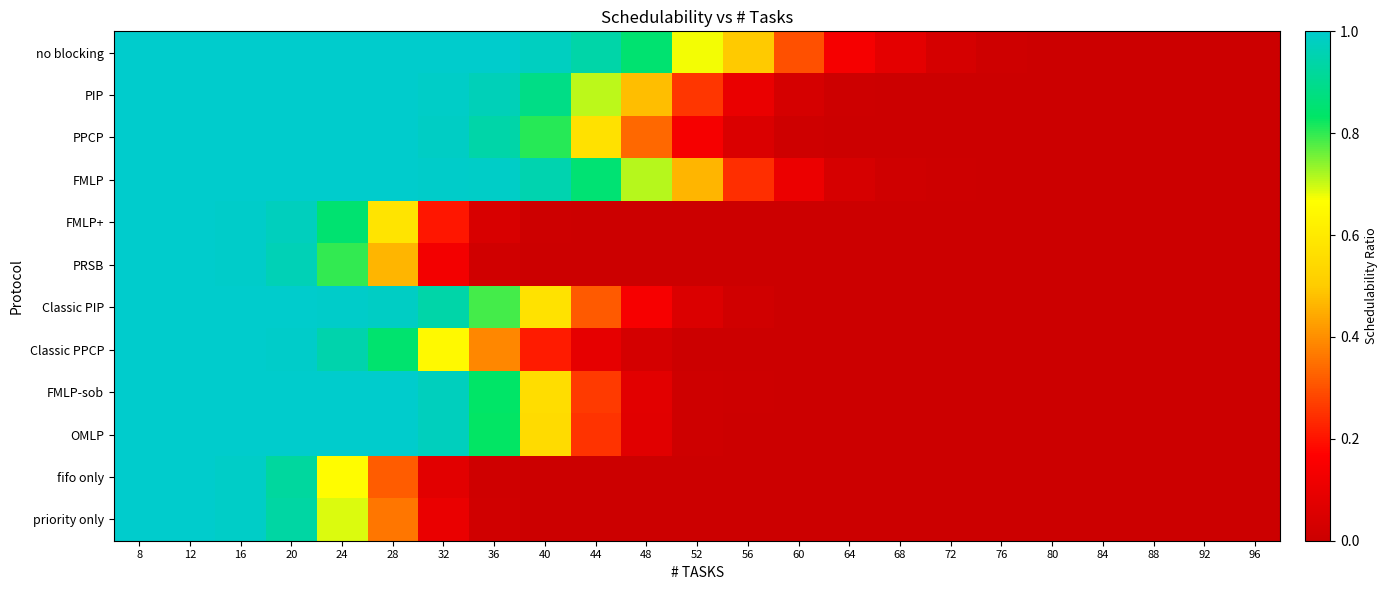

Between 8 and 76, which is larger?

8